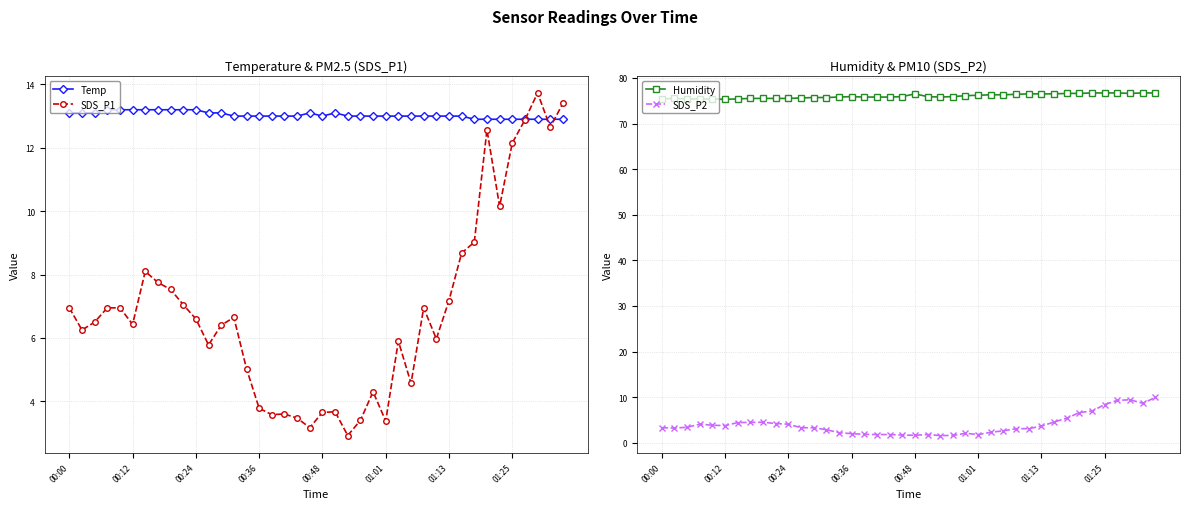

True or false: Humidity has more than 1 points higher than both neighbors.

True